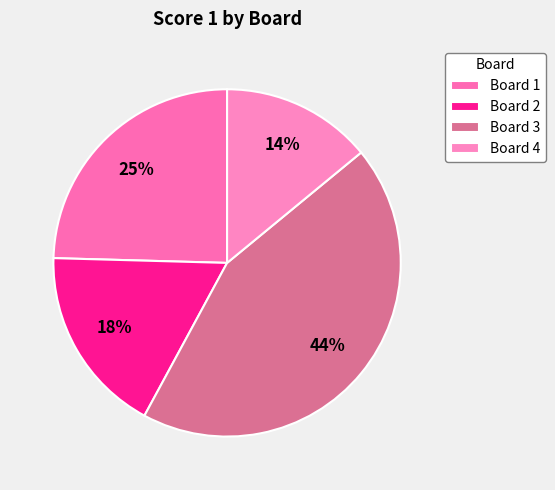

To the nearest percent, what portion does Board 1 represent?

25%